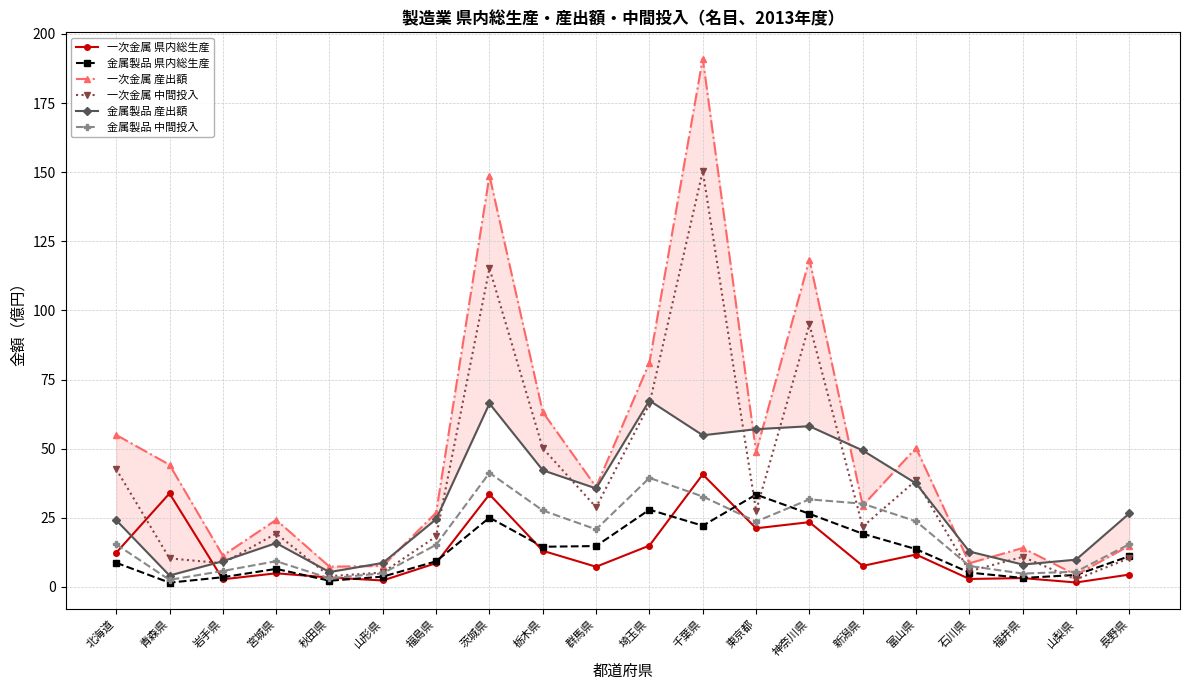

The 一次金属 県内総生産 series shows 1.6 at 山梨県. True or false?

True